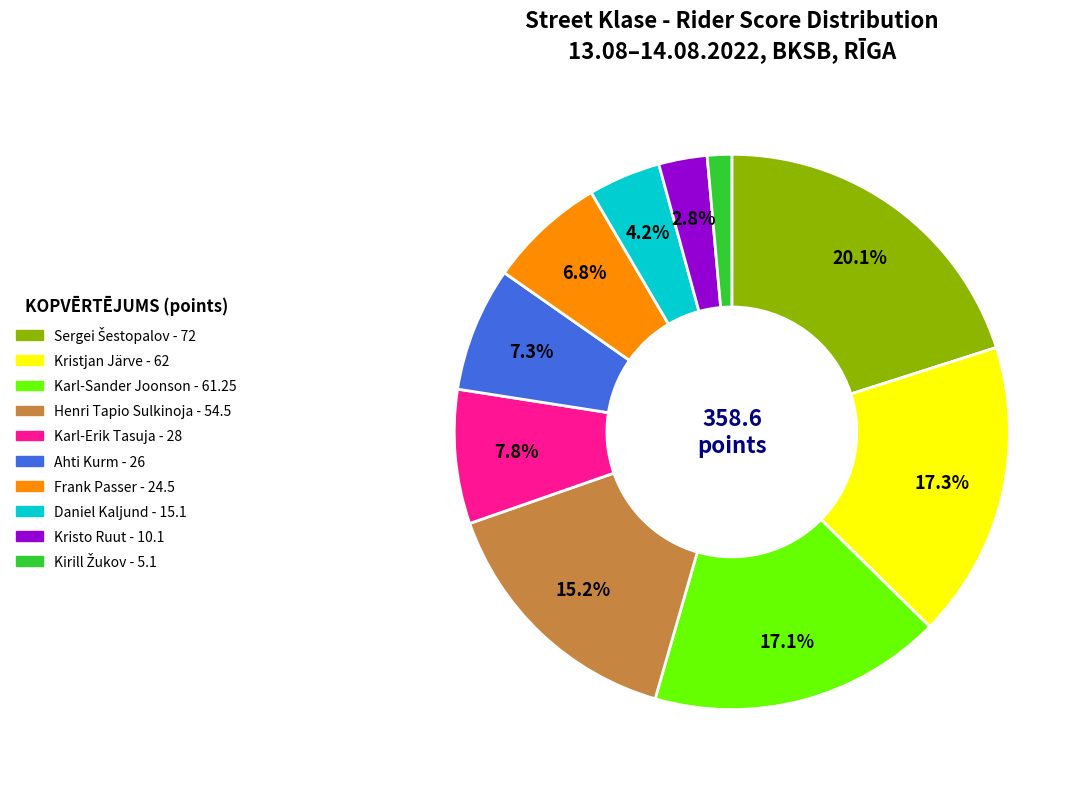

What percentage is the Henri Tapio Sulkinoja slice, to the nearest percent?

15%